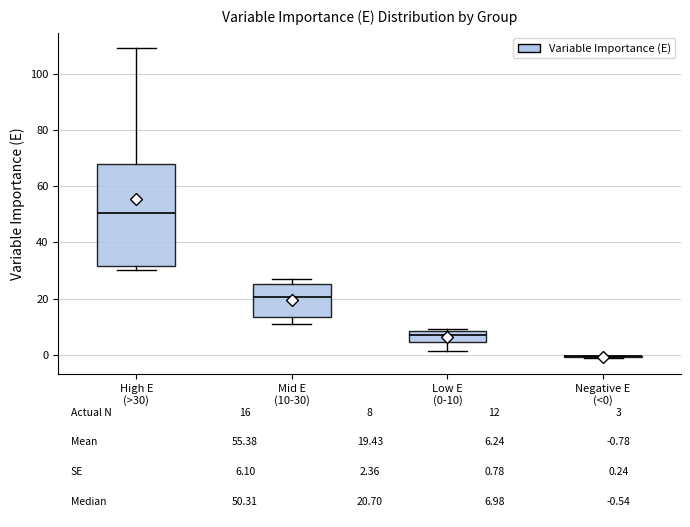

Comparing the boxes themselves (not the whiskers), which one is the tallest?

High E (>30)